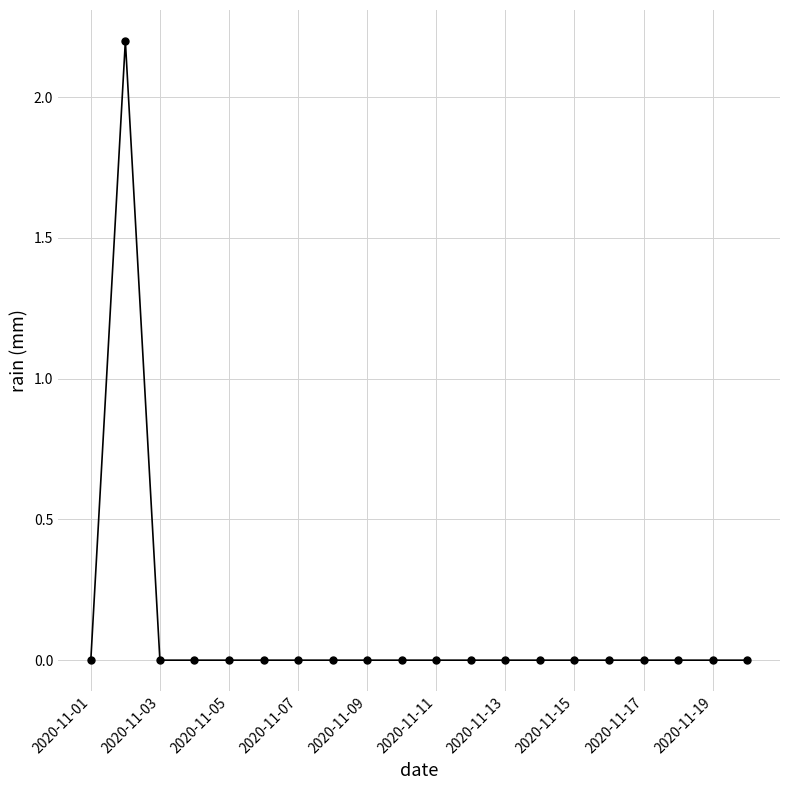

How many series are shown in this chart?

1